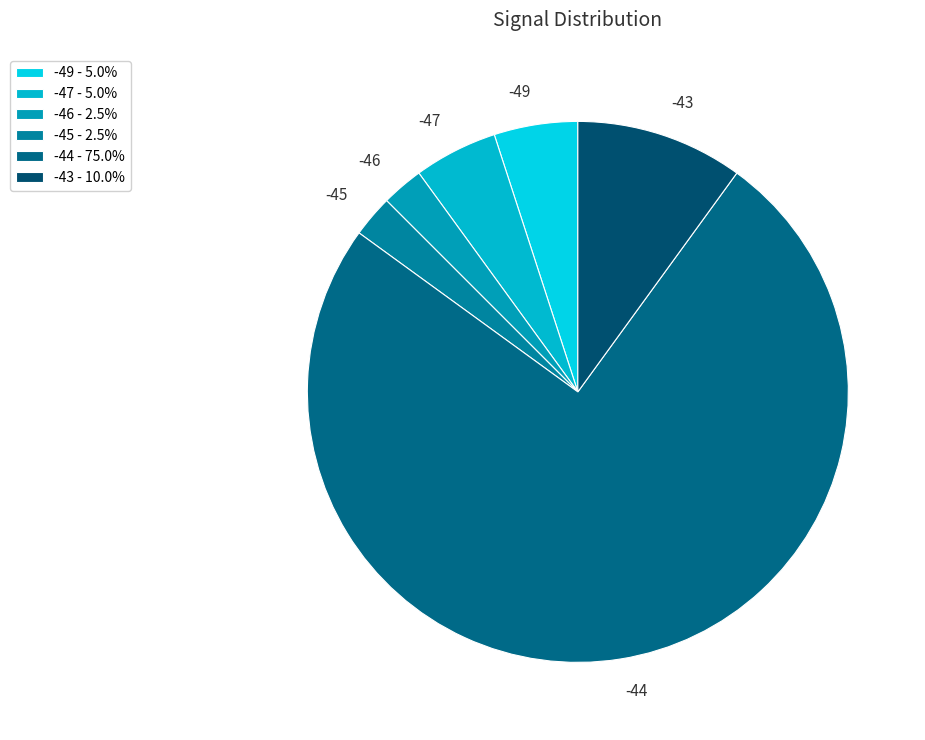

Count the number of slices in the pie.

6